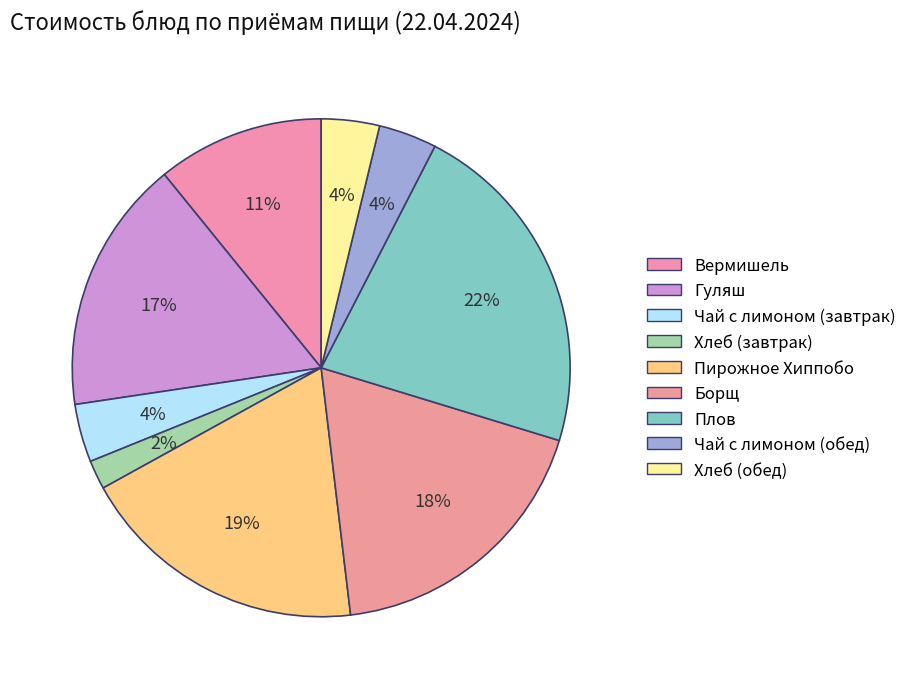

To the nearest percent, what percentage of the pie is Пирожное Хиппобо?

19%